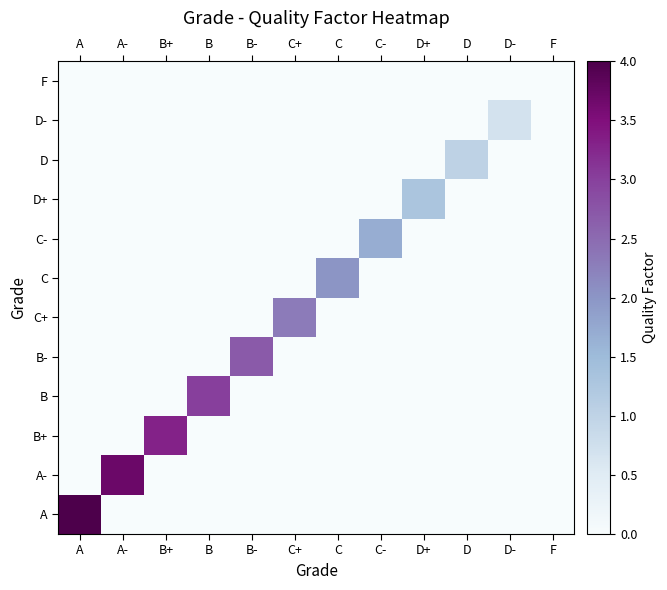

At C, list the series in order from largest to smallest.

C, A, A-, B+, B, B-, C+, C-, D+, D, D-, F